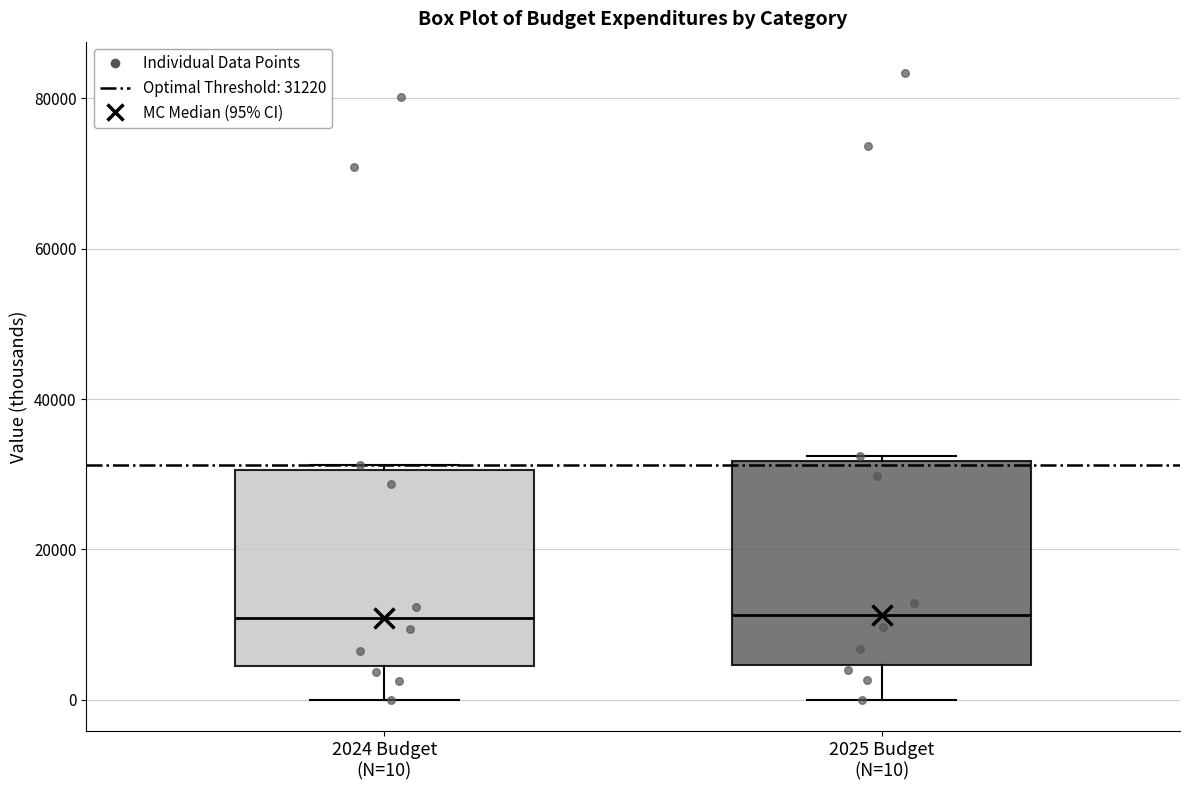

Reading left to right, read every box against the y-axis: the position of its median line, the range the box covers, and the ends of its whiskers. The values are not printed on the chart, so give them approximately, as read against the axis.

2024 Budget (N=10): median 10000, box 4000 to 30000, whiskers 0 to 32000
2025 Budget (N=10): median 12000, box 4000 to 32000, whiskers 0 to 32000 (just above the box's upper edge)